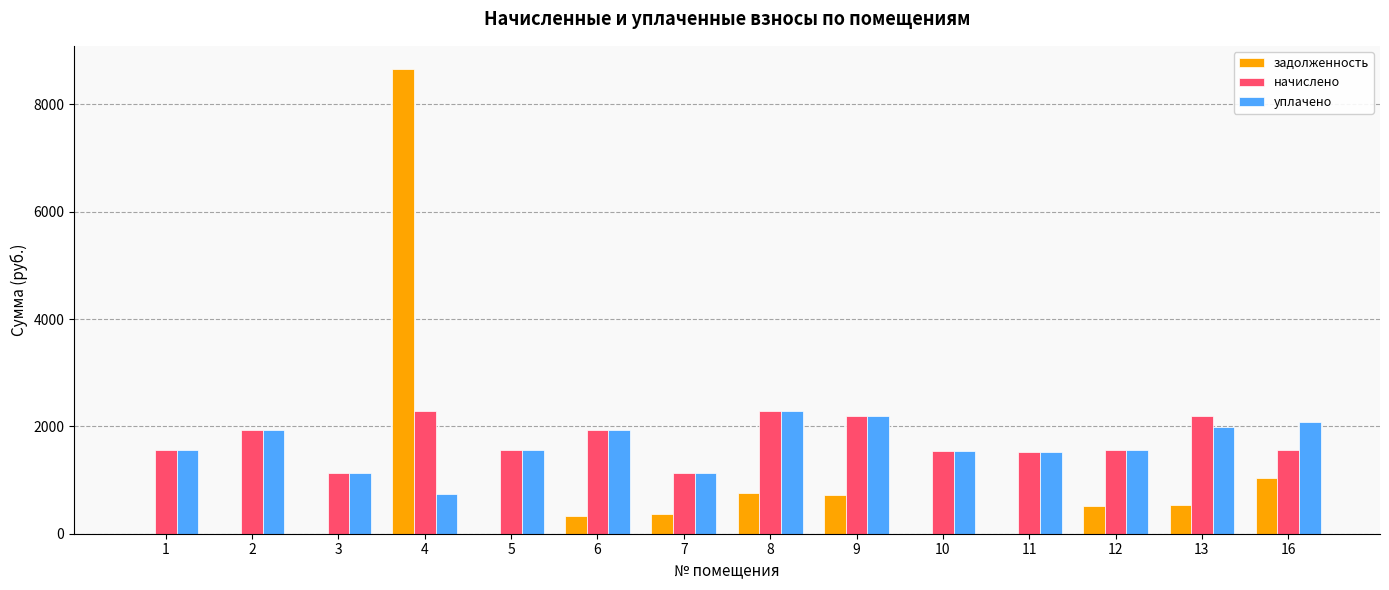

What is the highest value of the начислено series?

2294.9